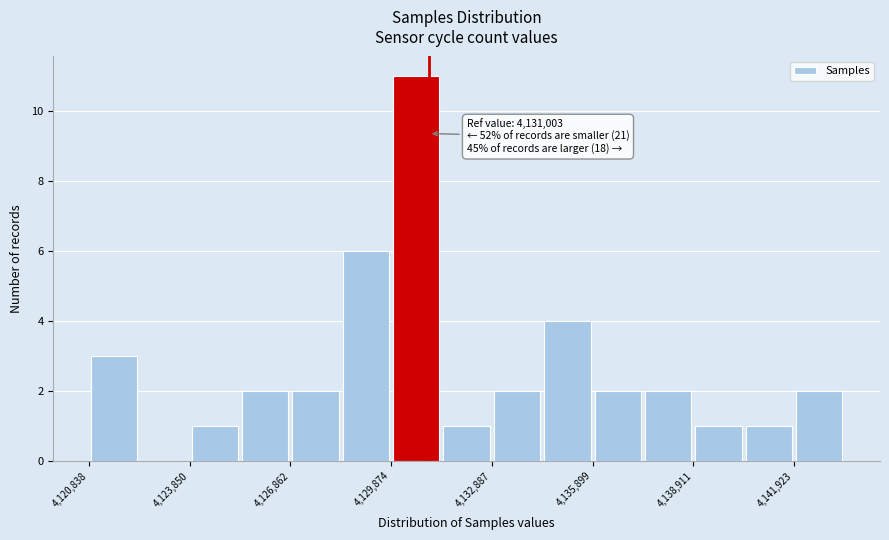

Read against the x-axis, roughly where is the centre of the tallest bar?

4130500